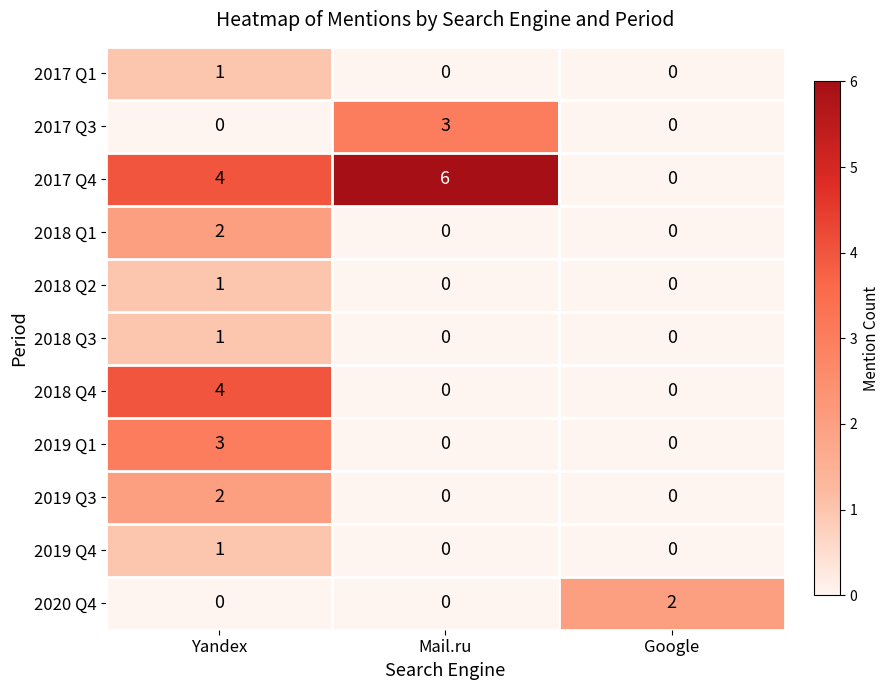

Which series has the largest range (max minus min)?

2017 Q4